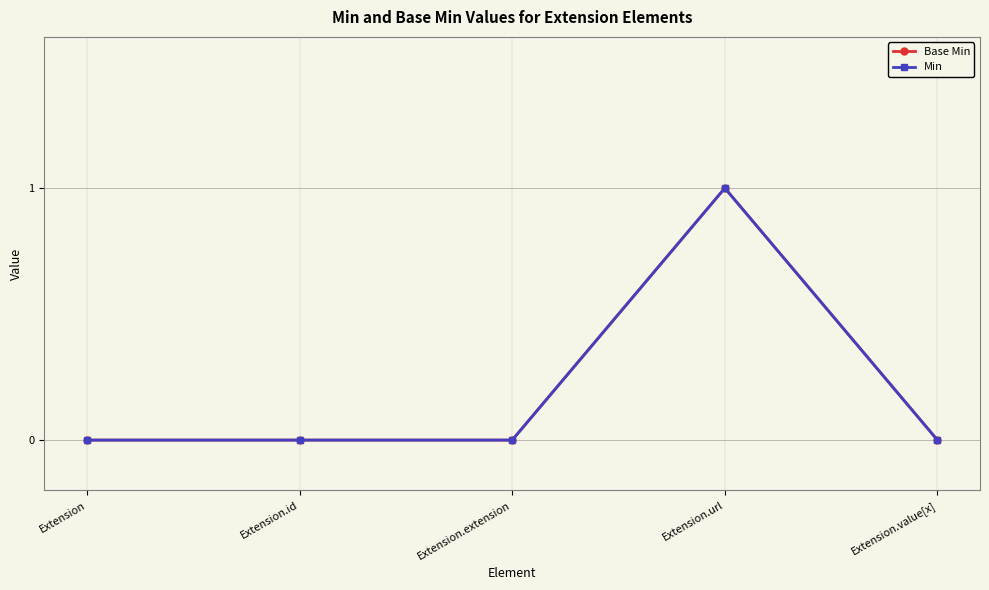

The value of Base Min at Extension.extension is 1. True or false?

False